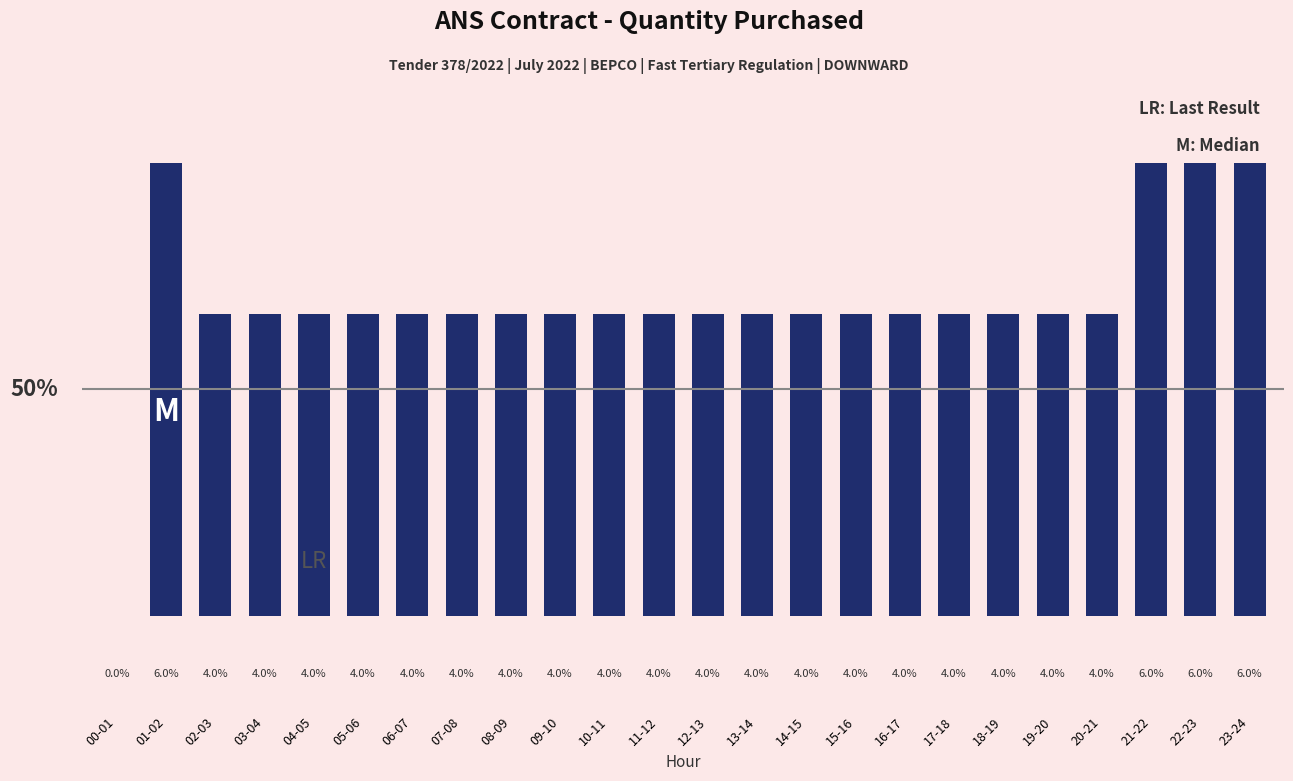

Which label corresponds to the smallest value in the chart?

00-01